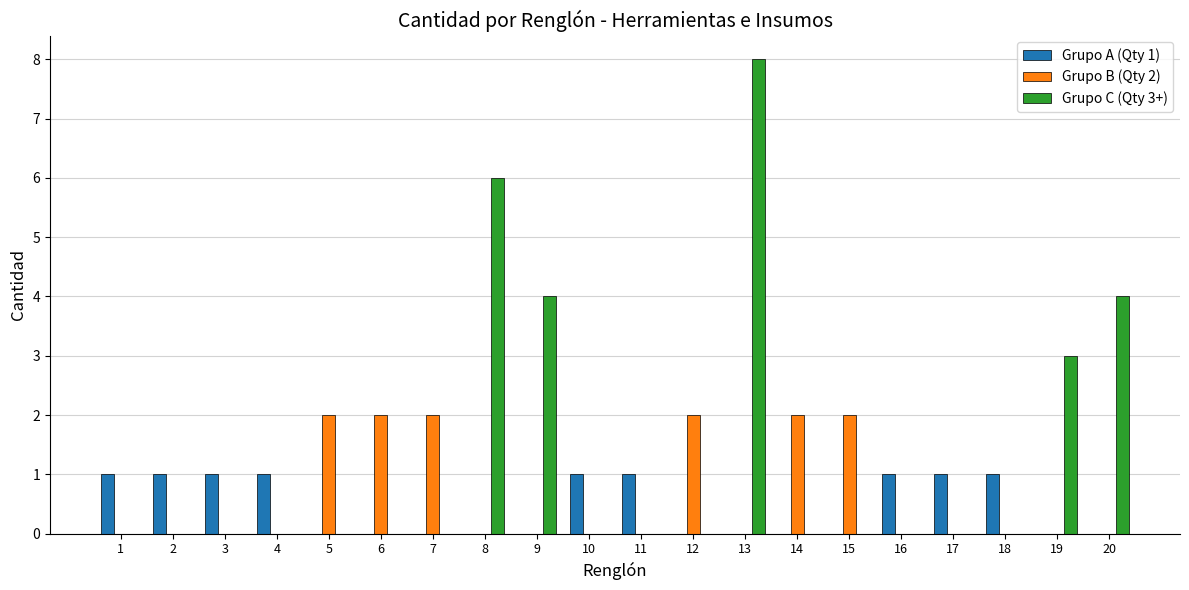

Reading left to right, transcribe all the data shown in this chart.

Grupo A (Qty 1): 1=1	2=1	3=1	4=1	5=0	6=0	7=0	8=0	9=0	10=1	11=1	12=0	13=0	14=0	15=0	16=1	17=1	18=1	19=0	20=0
Grupo B (Qty 2): 1=0	2=0	3=0	4=0	5=2	6=2	7=2	8=0	9=0	10=0	11=0	12=2	13=0	14=2	15=2	16=0	17=0	18=0	19=0	20=0
Grupo C (Qty 3+): 1=0	2=0	3=0	4=0	5=0	6=0	7=0	8=6	9=4	10=0	11=0	12=0	13=8	14=0	15=0	16=0	17=0	18=0	19=3	20=4